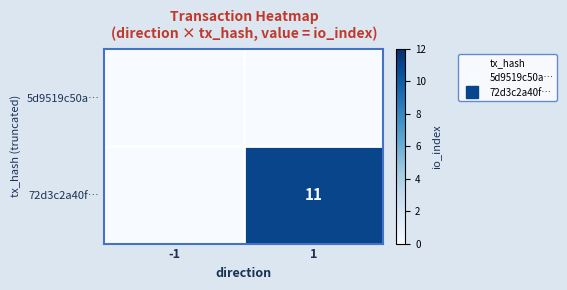

Which series has the largest total across all categories?

72d3c2a40f…